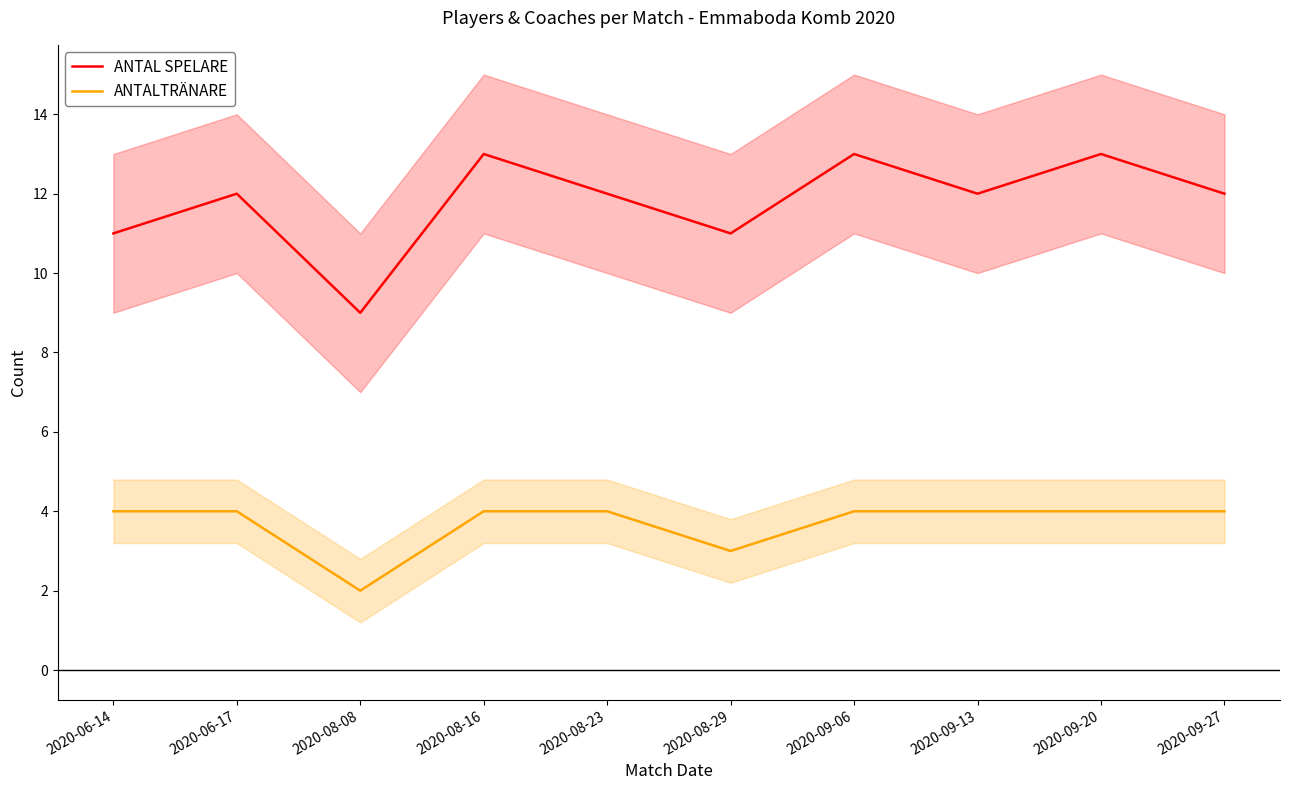

What are all the series names shown in the legend?

ANTAL SPELARE, ANTALTRÄNARE